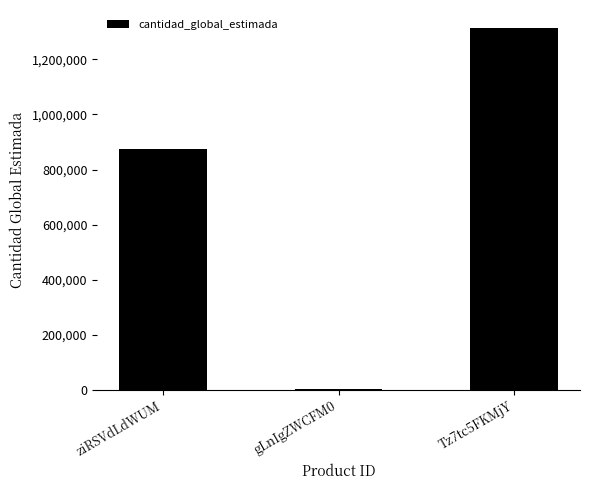

What is the difference between the values at gLnIgZWCFM0 and Tz7tc5FKMjY?

1312974